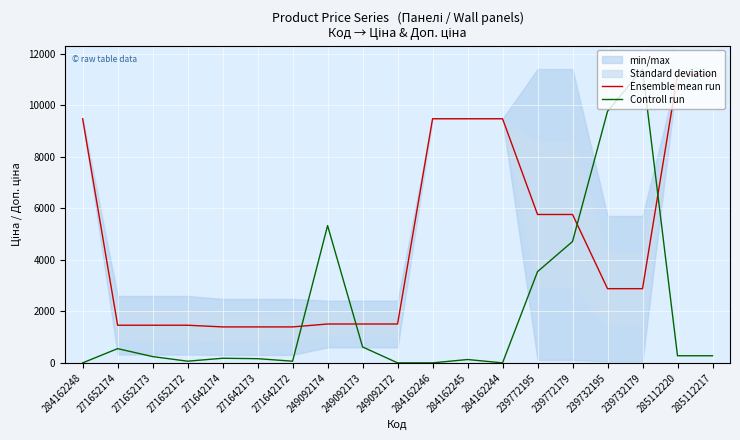

Reading left to right, transcribe all the data shown in this chart.

Ensemble mean run: 284162248=9480.1	271652174=1461.6	271652173=1461.6	271652172=1461.6	271642174=1396.4	271642173=1396.4	271642172=1396.4	249092174=1509.3	249092173=1509.3	249092172=1509.3	284162246=9480.1	284162245=9480.1	284162244=9480.1	239772195=5762.1	239772179=5762.1	239732195=2881.0	239732179=2881.0	285112220=11188.2	285112217=11188.2
Controll run: 284162248=0.0	271652174=552.6	271652173=243.8	271652172=65.0	271642174=178.8	271642173=162.5	271642172=65.0	249092174=5331.2	249092173=617.6	249092172=0.0	284162246=0.0	284162245=130.0	284162244=0.0	239772195=3543.3	239772179=4713.5	239732195=9768.4	239732179=11410.0	285112220=276.3	285112217=276.3